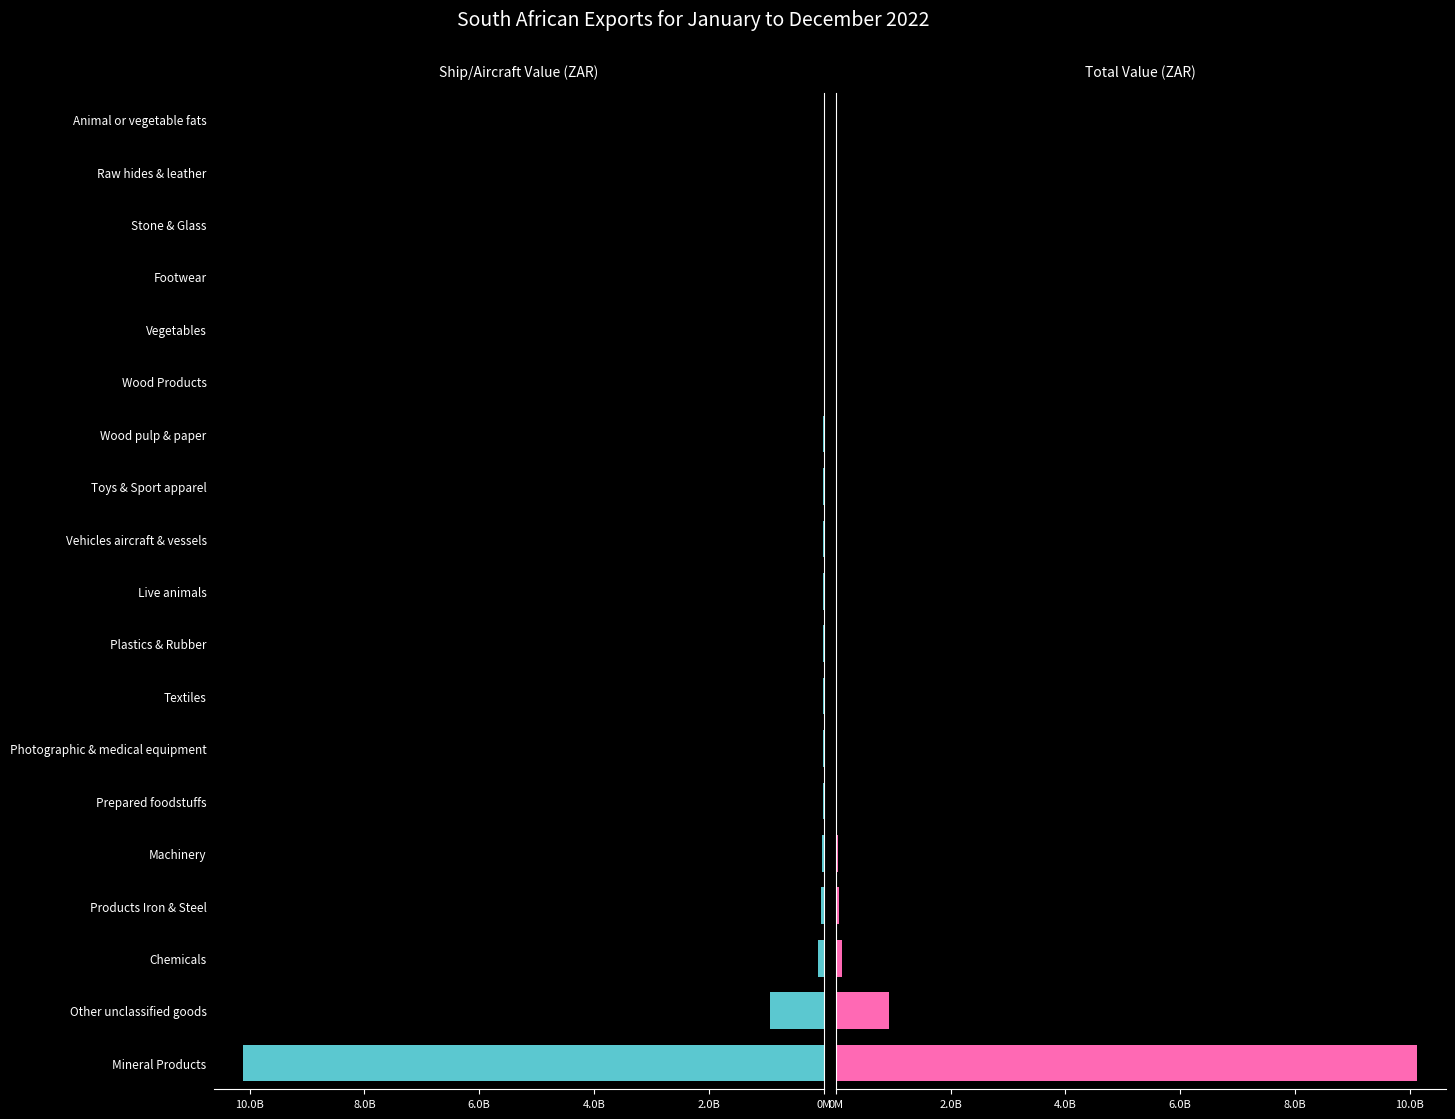

How many categories are shown in the chart?

19